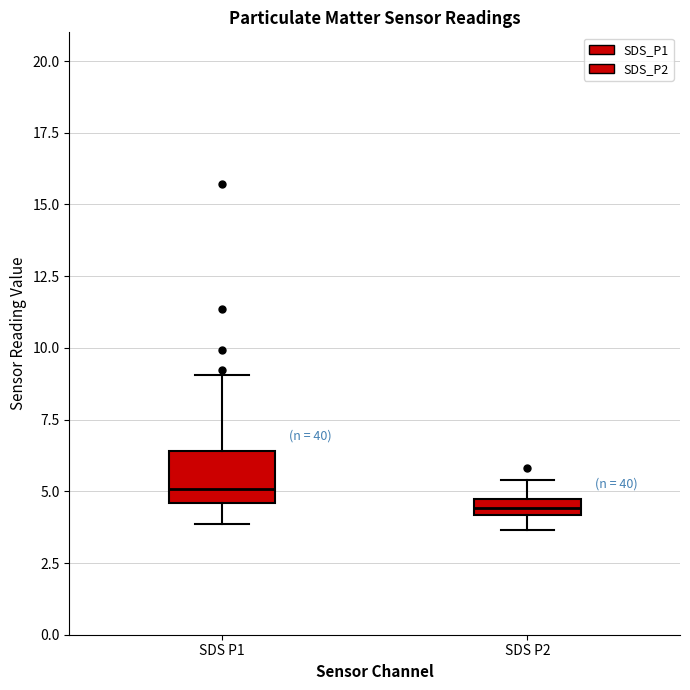

Where is the lower edge of the box for SDS P2 on the y-axis? The values are not printed on the chart, so give them approximately, as read against the axis.

4.0